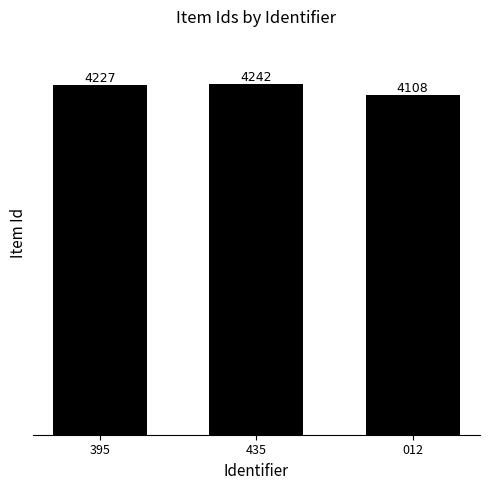

How many distinct data groups are displayed?

1